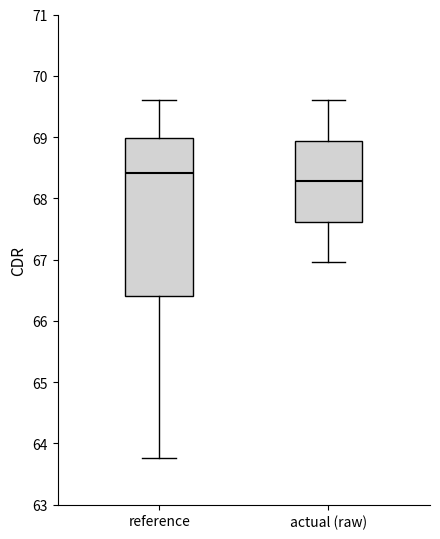

Where is the lower edge of the box for reference on the y-axis? The values are not printed on the chart, so give them approximately, as read against the axis.

66.4